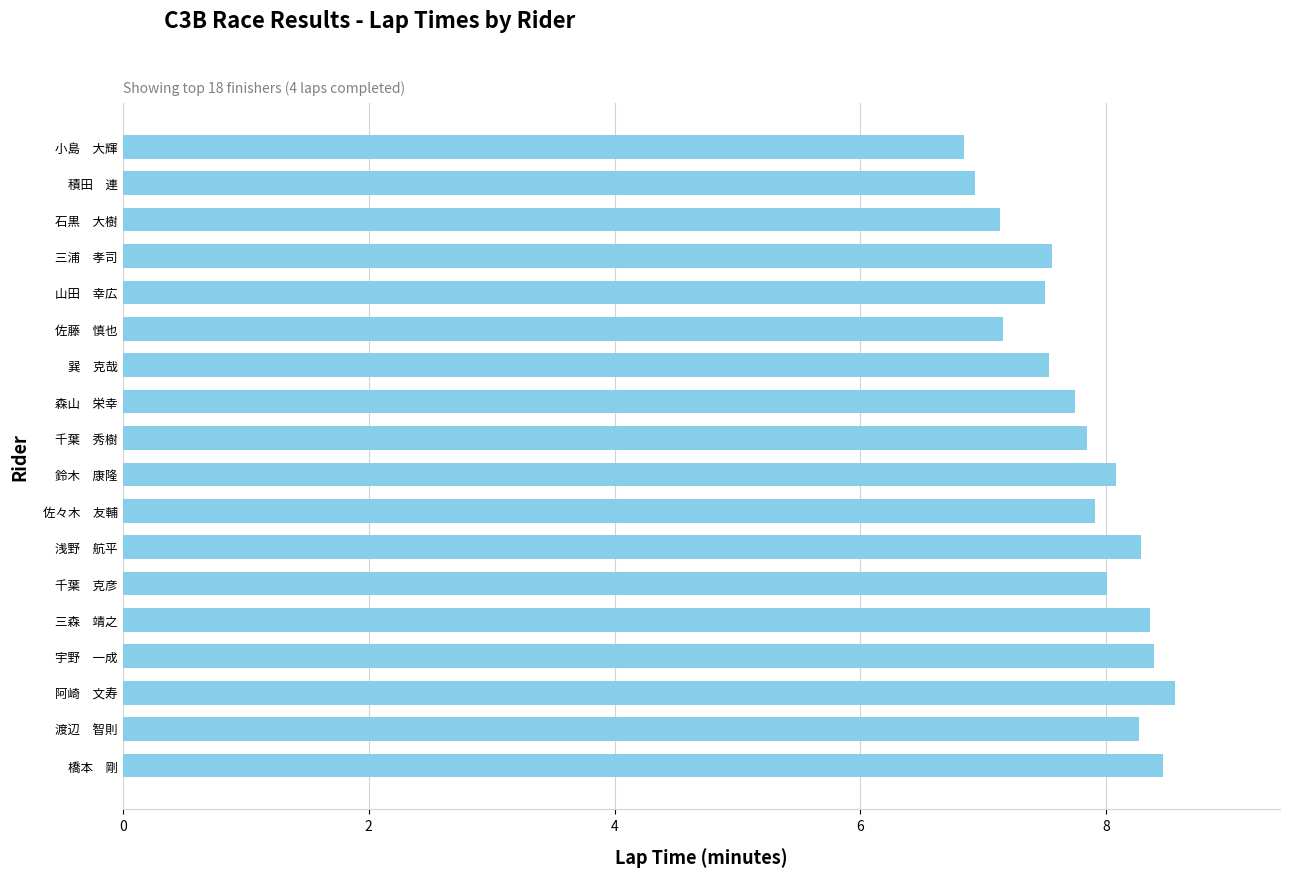

What is the sum of all values?

140.6